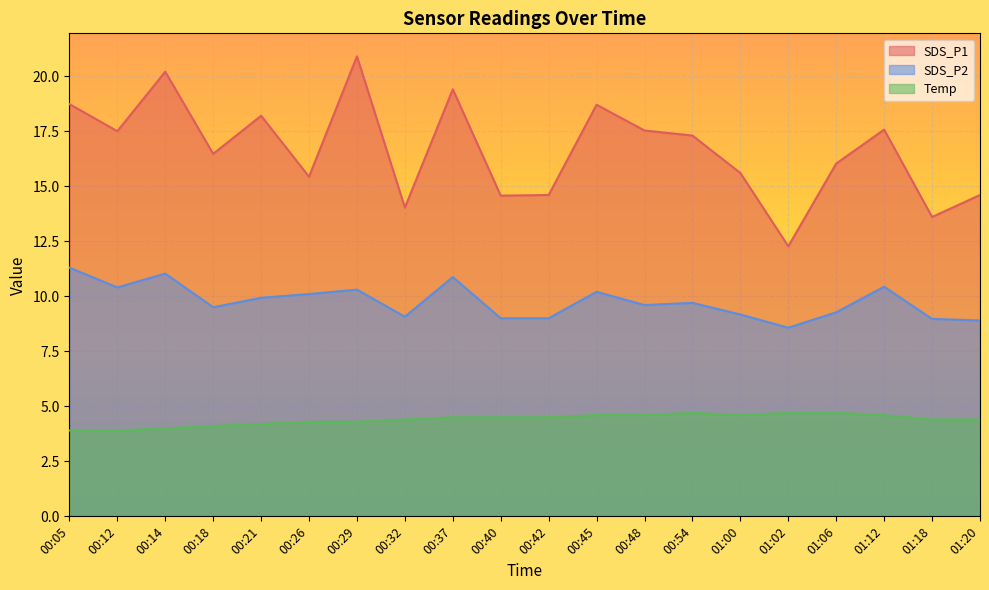

What is the difference between the SDS_P1 values at 00:29 and 01:12?

3.3